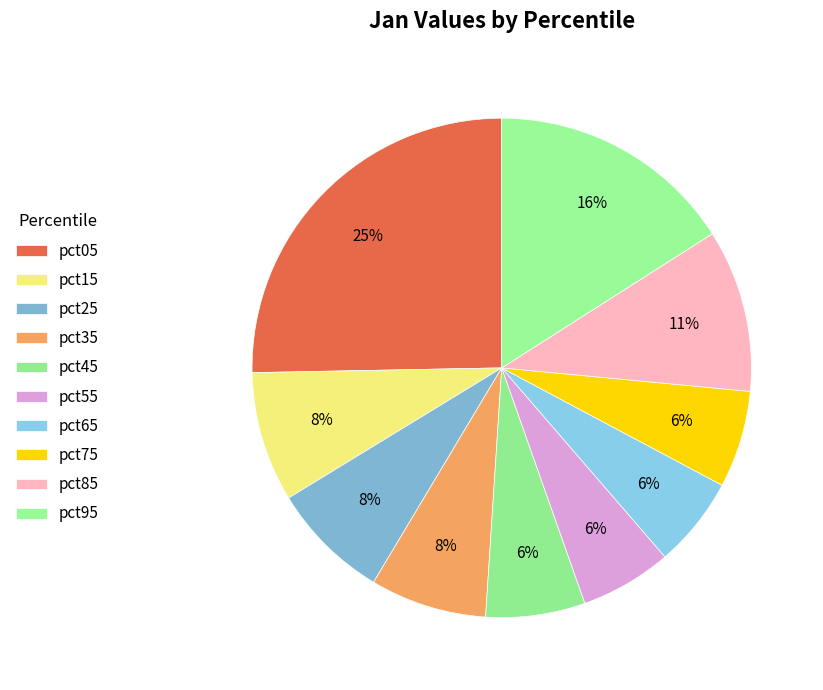

To the nearest percent, what portion does pct45 represent?

6%